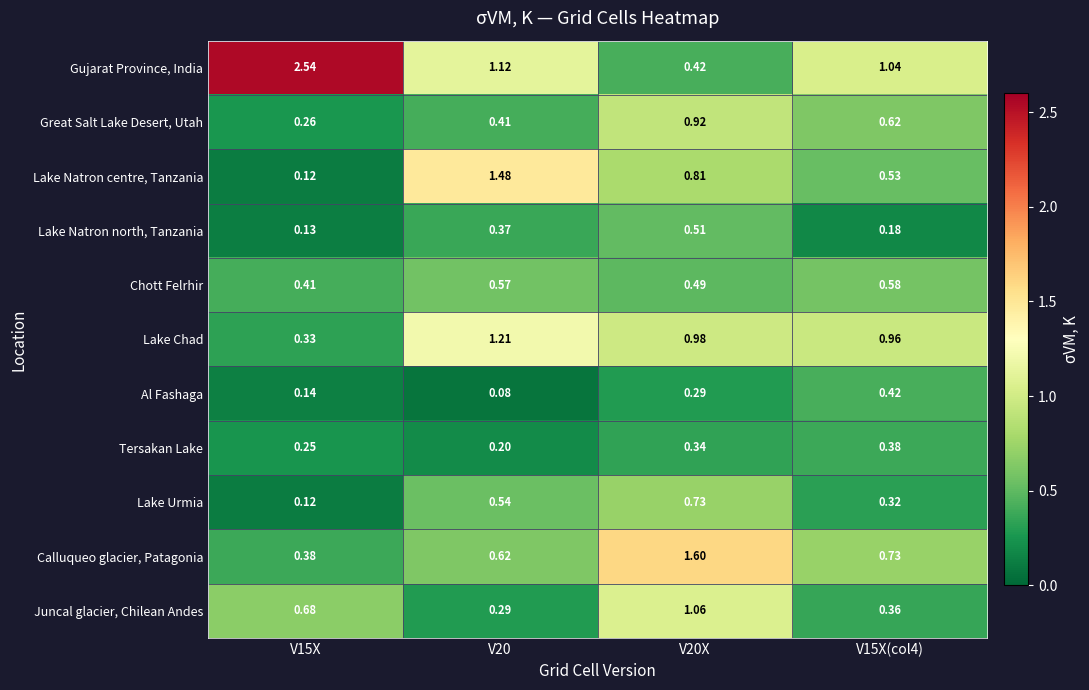

Which series has the largest range (max minus min)?

Gujarat Province, India